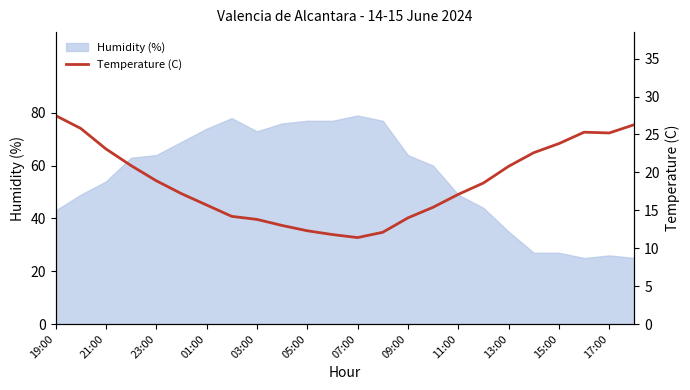

What is the highest value of the Humidity (%) series?

79